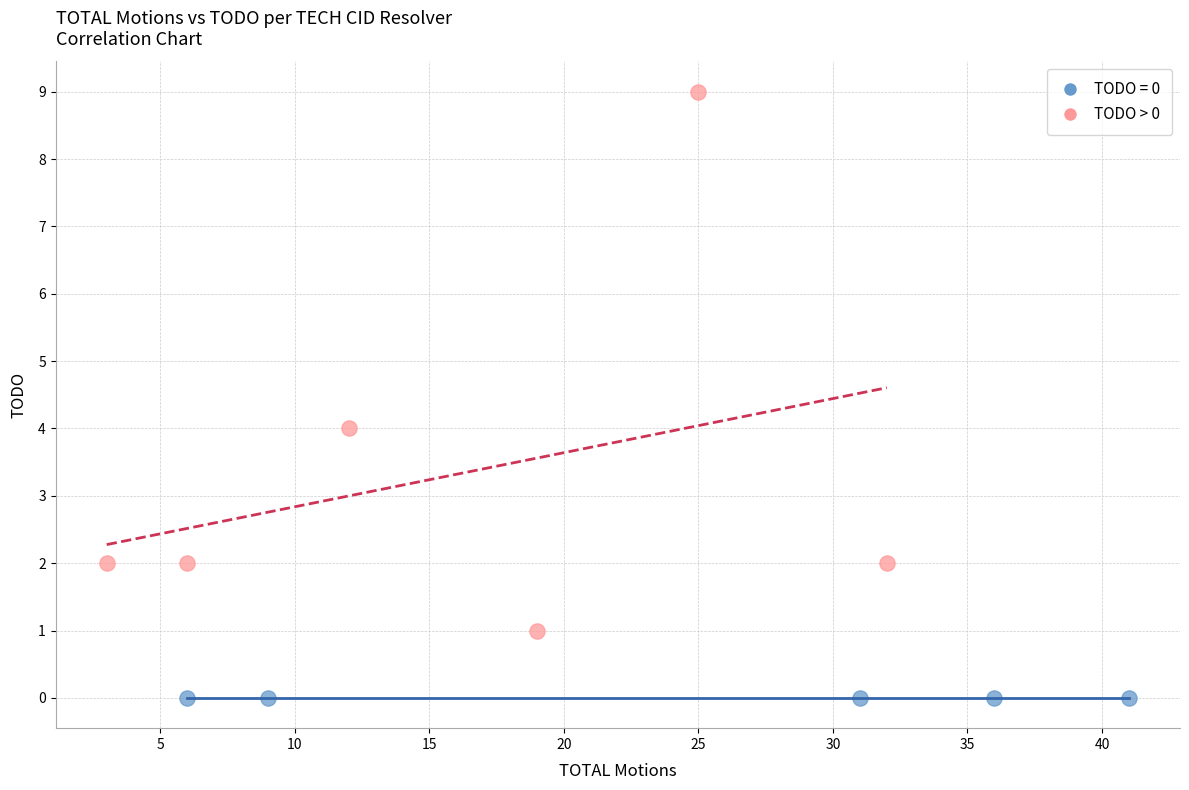

Which series contains the highest Y value?

TODO > 0